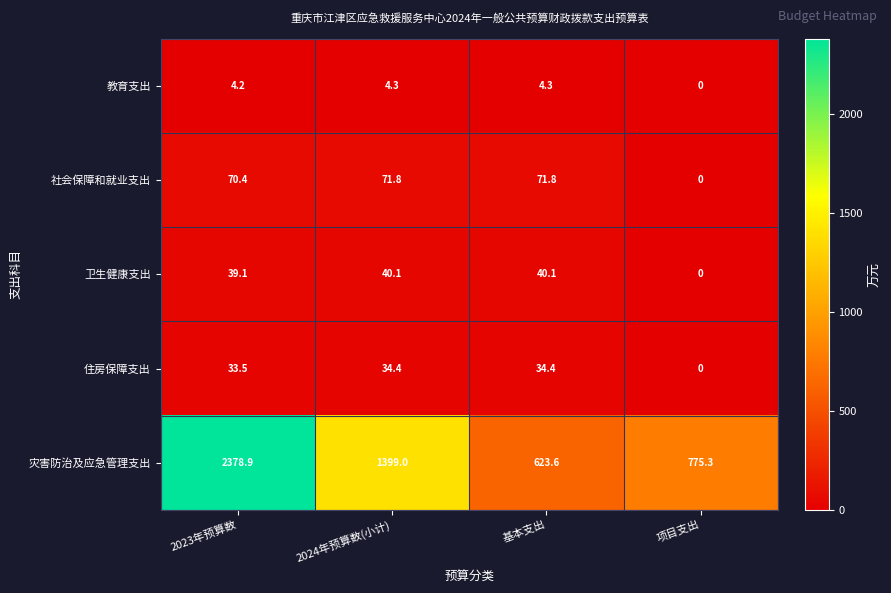

Reading left to right, list all the values displayed in this chart.

教育支出: 4.2	4.3	4.3	0.0
社会保障和就业支出: 70.4	71.8	71.8	0.0
卫生健康支出: 39.1	40.1	40.1	0.0
住房保障支出: 33.5	34.4	34.4	0.0
灾害防治及应急管理支出: 2378.9	1399.0	623.6	775.3